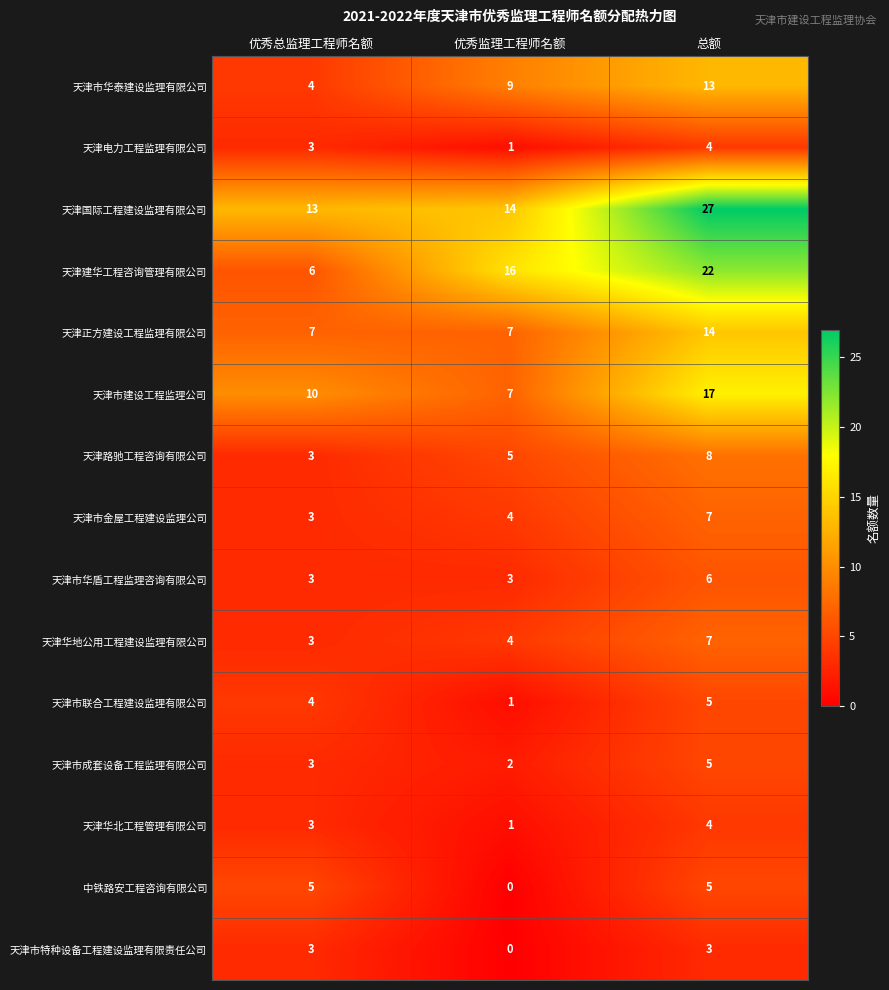

Which series has the largest total across all categories?

天津国际工程建设监理有限公司